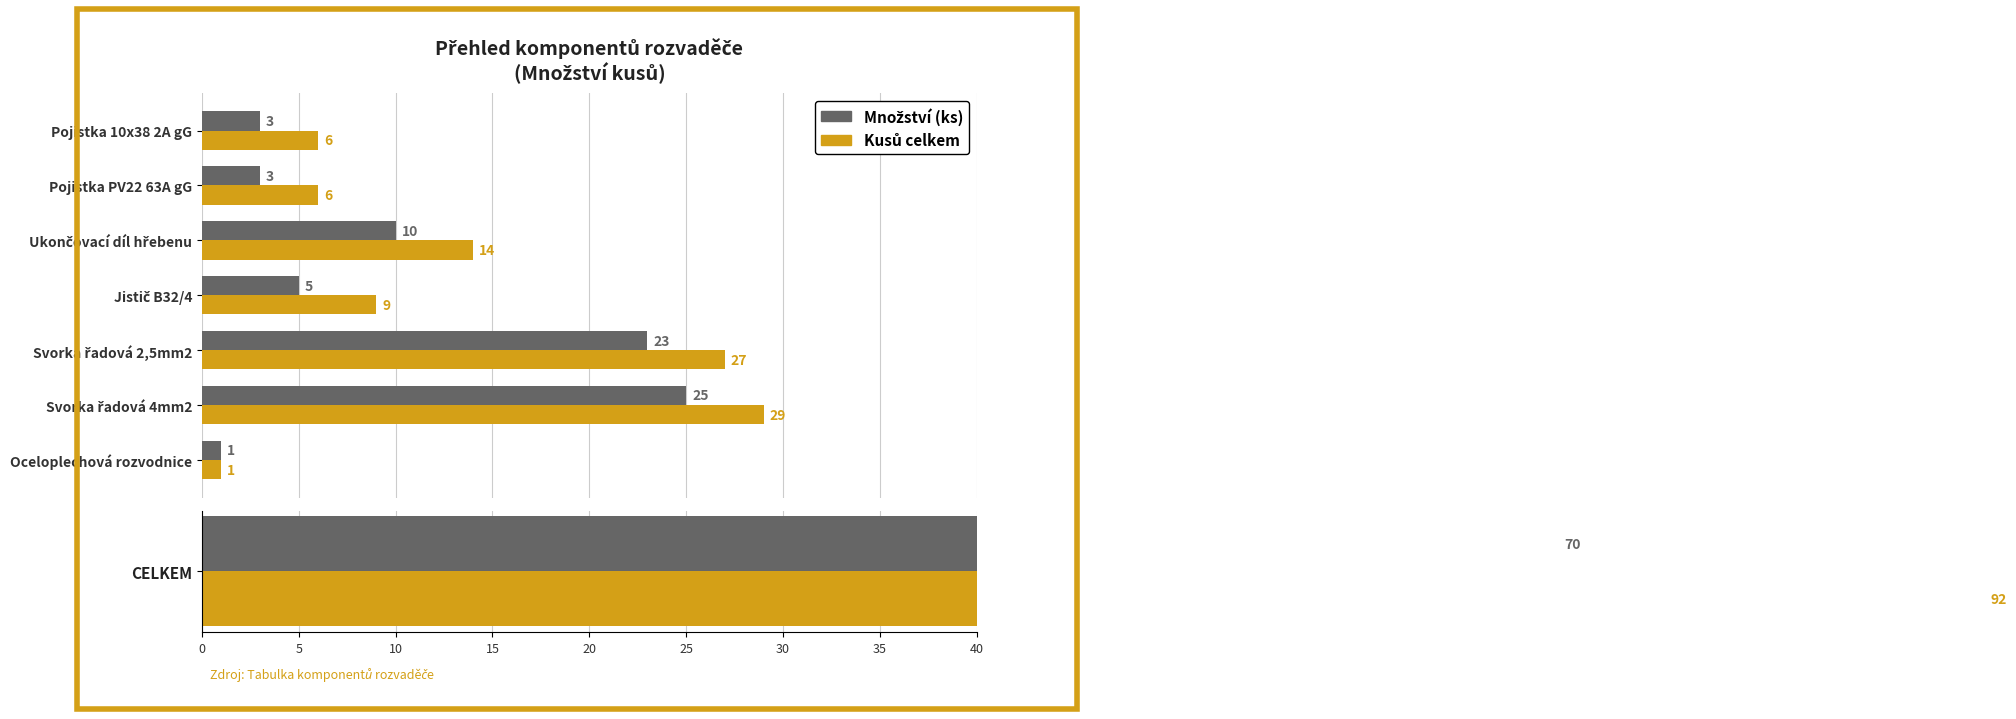

List the series in order of their overall mean, highest first.

Kusů celkem, Množství (ks)